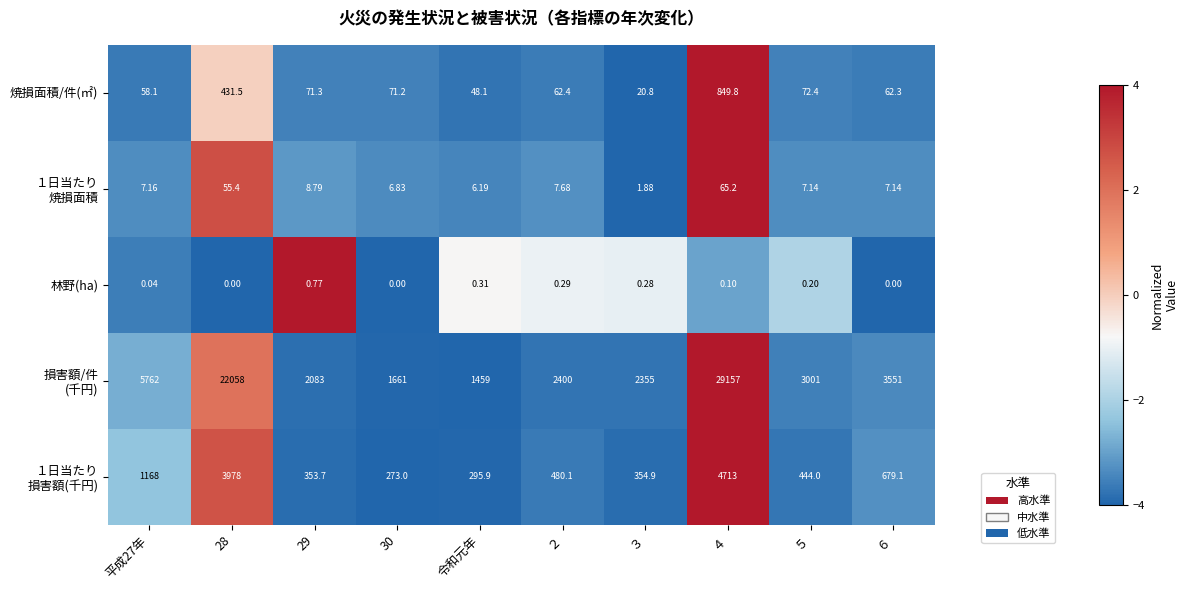

What is the maximum value shown in the chart?

29157.0